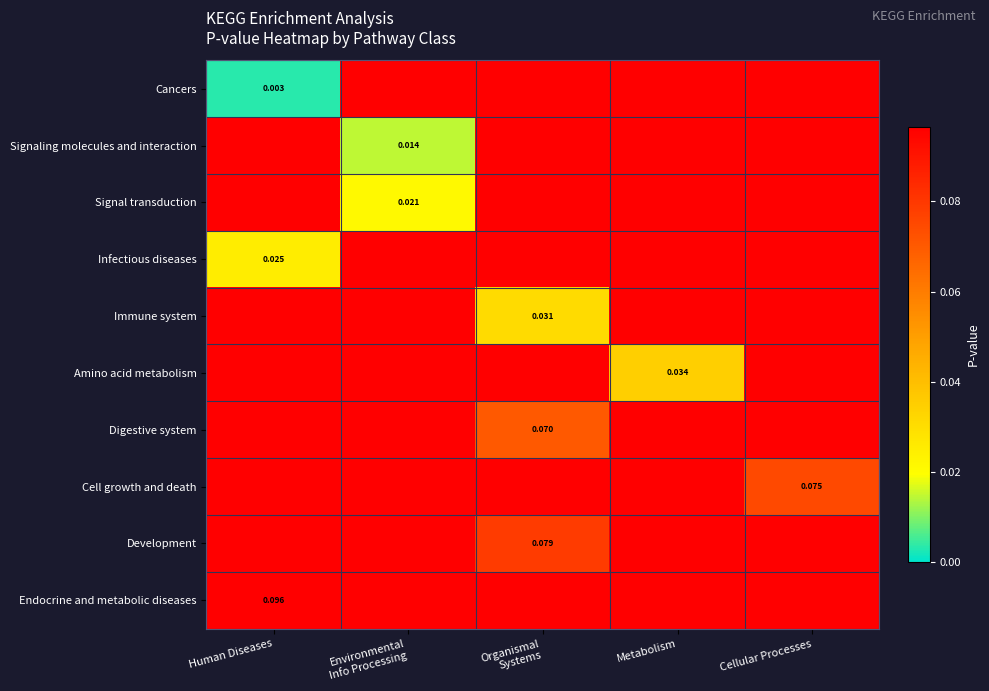

What is the difference between the highest and lowest values at Human Diseases?

0.1